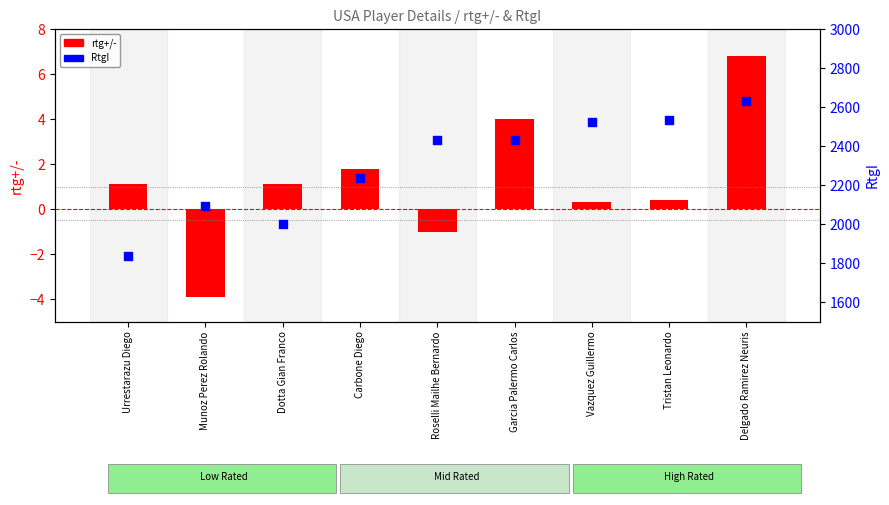

Which series has the largest Y range (max minus min)?

RtgI